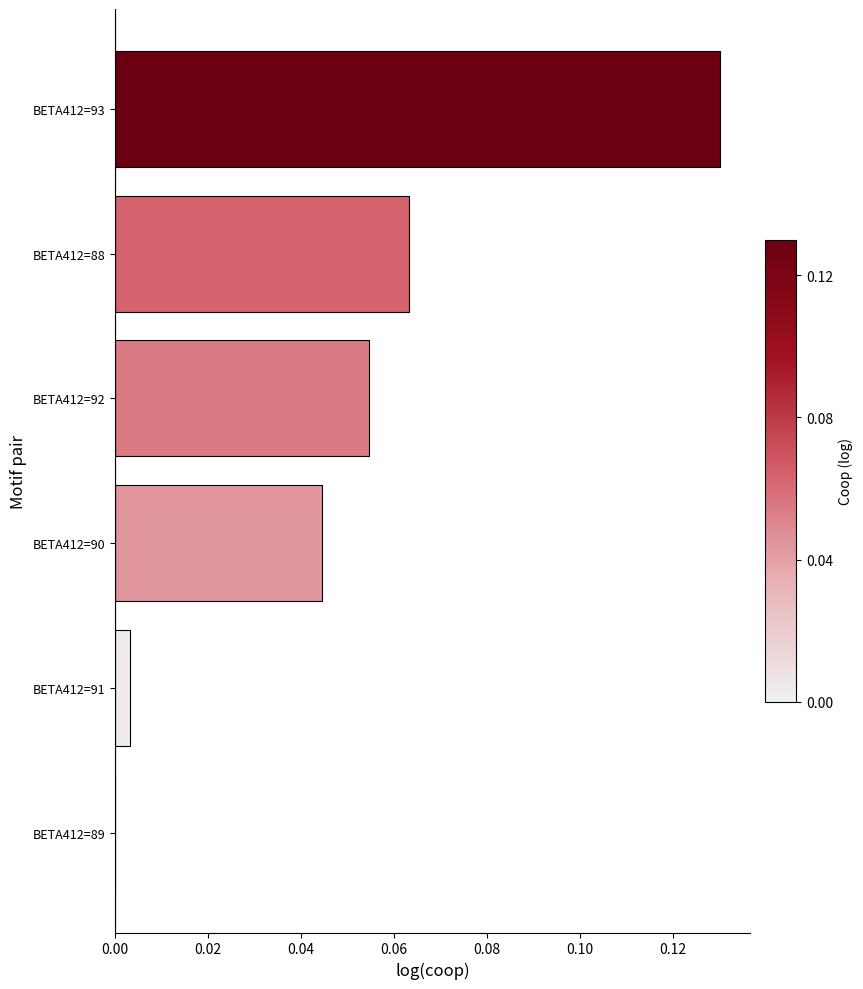

Are the bars horizontal?

Yes